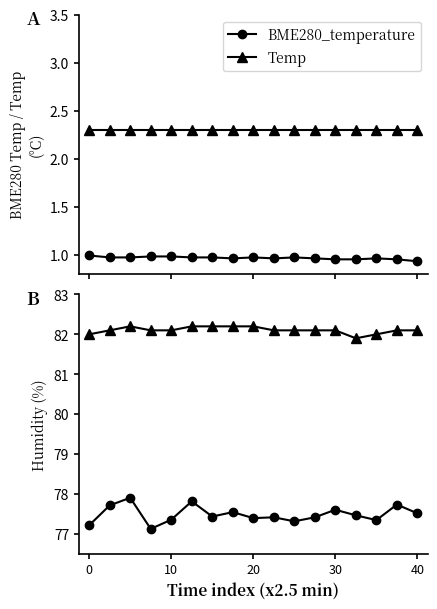

What is the value of the Temp point at the 15th from the left?

2.3